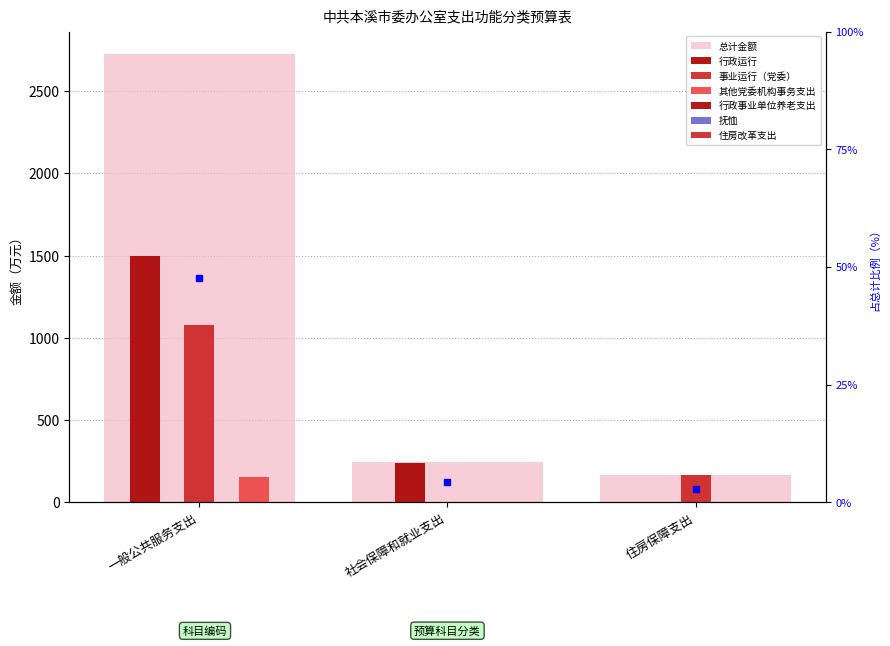

How many bars are there in total?

3